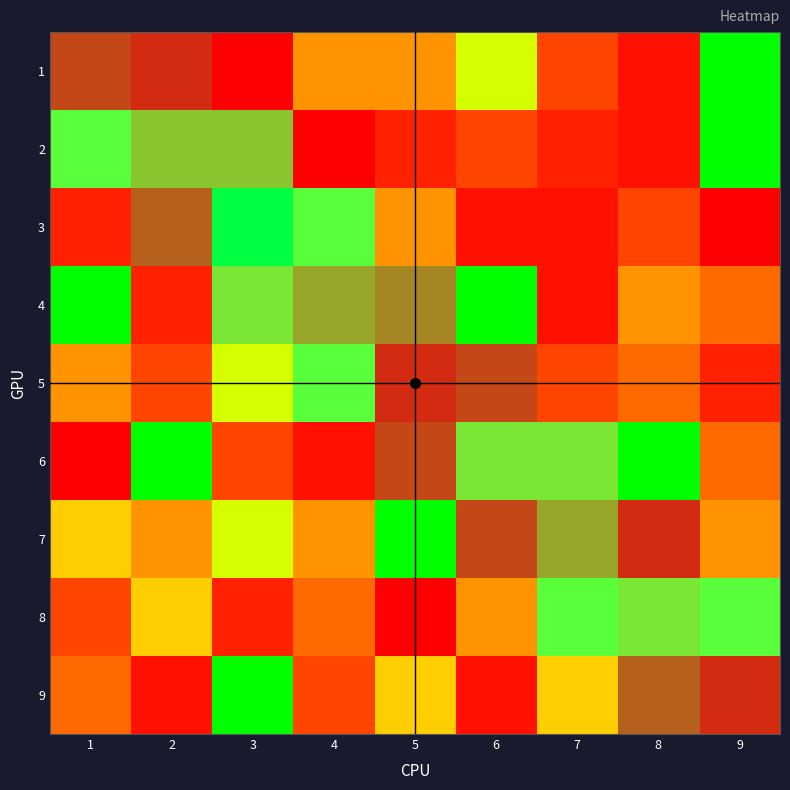

What is the difference between the highest and lowest values at 1?

8